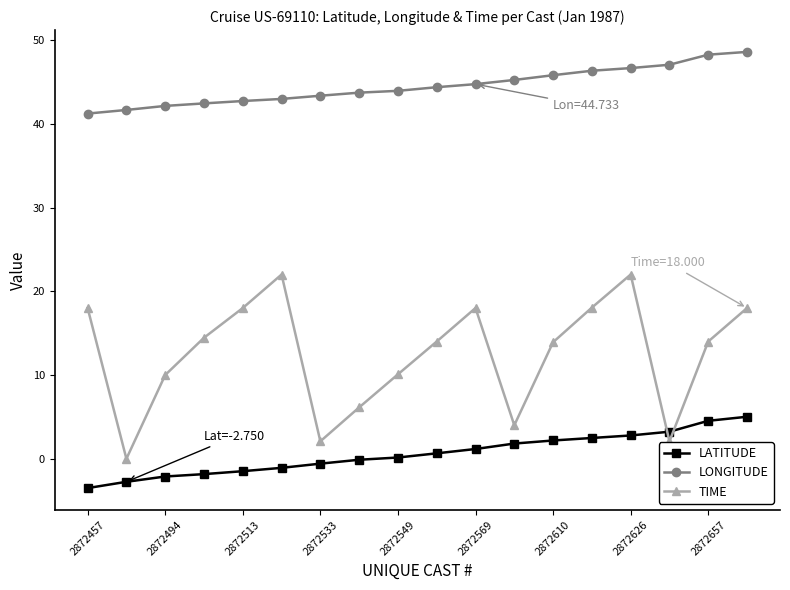

What is the lowest value of the LONGITUDE series?

41.2